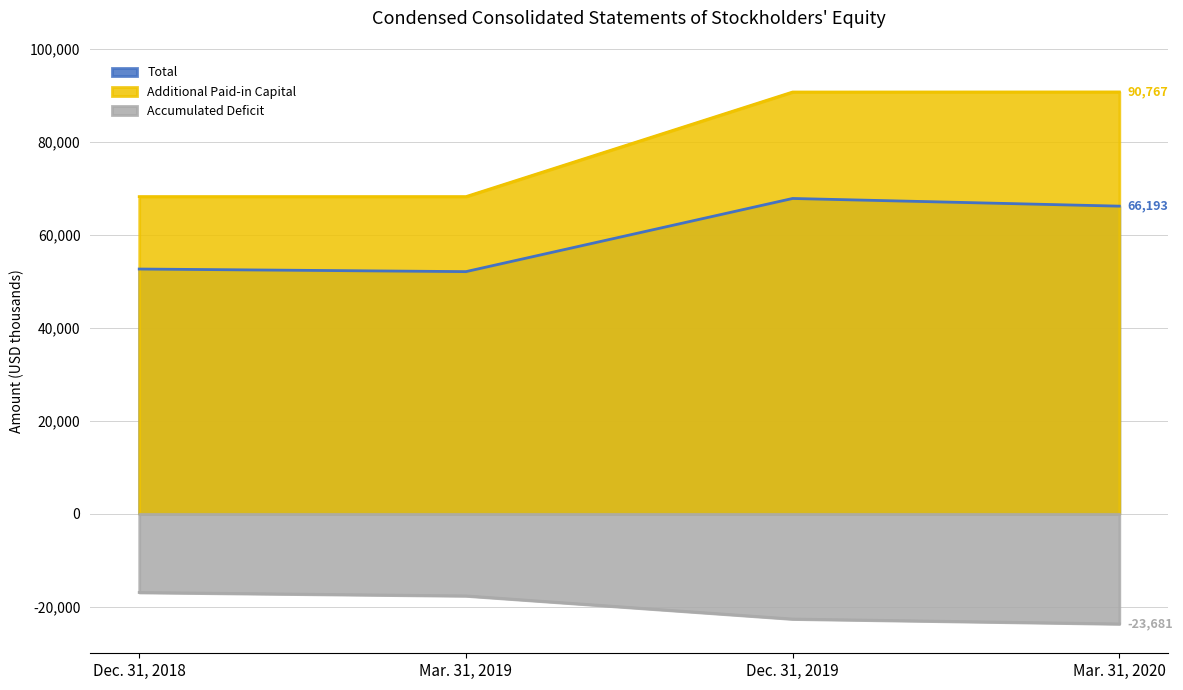

The value of Accumulated Deficit at Mar. 31, 2020 is -36266. True or false?

False